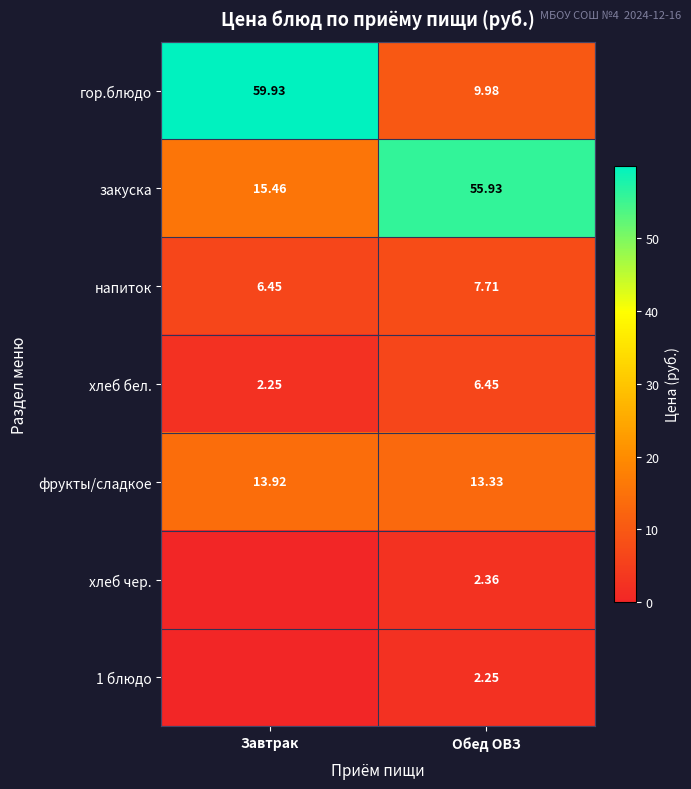

What is the total value across all series at Завтрак?

98.0